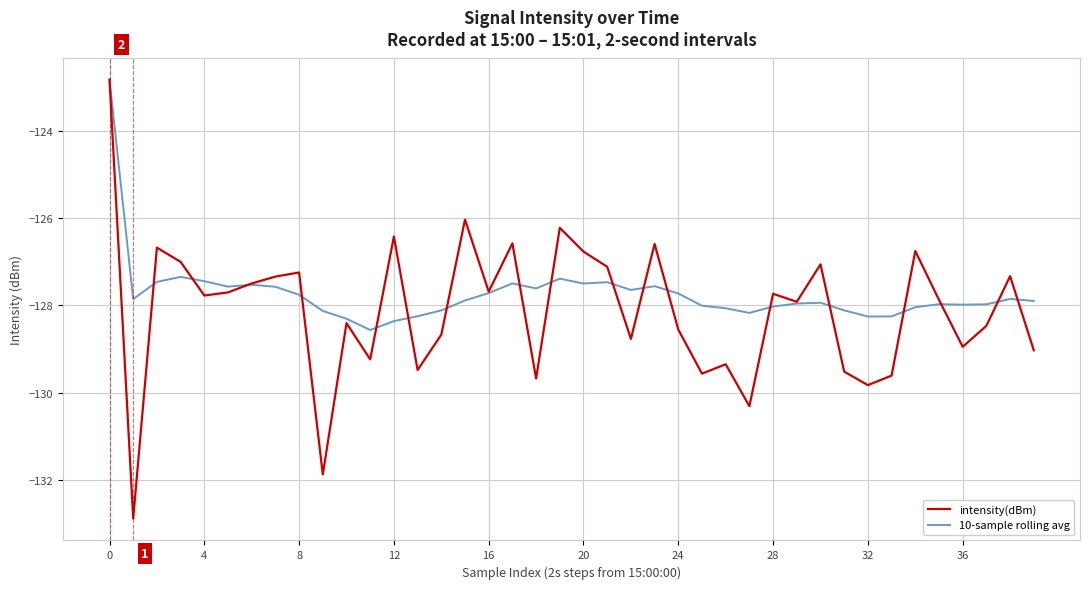

What is the greatest value displayed?

-122.8